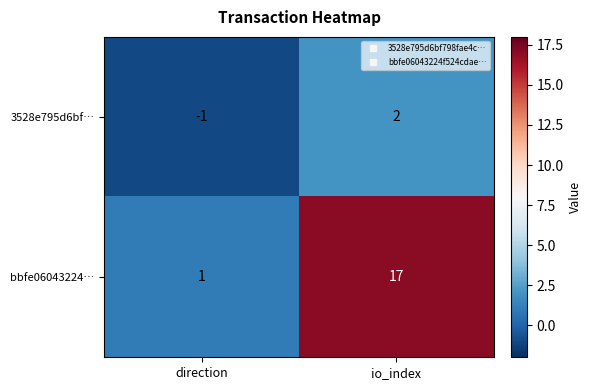

At which label is bbfe06043224… closest to 9?

direction